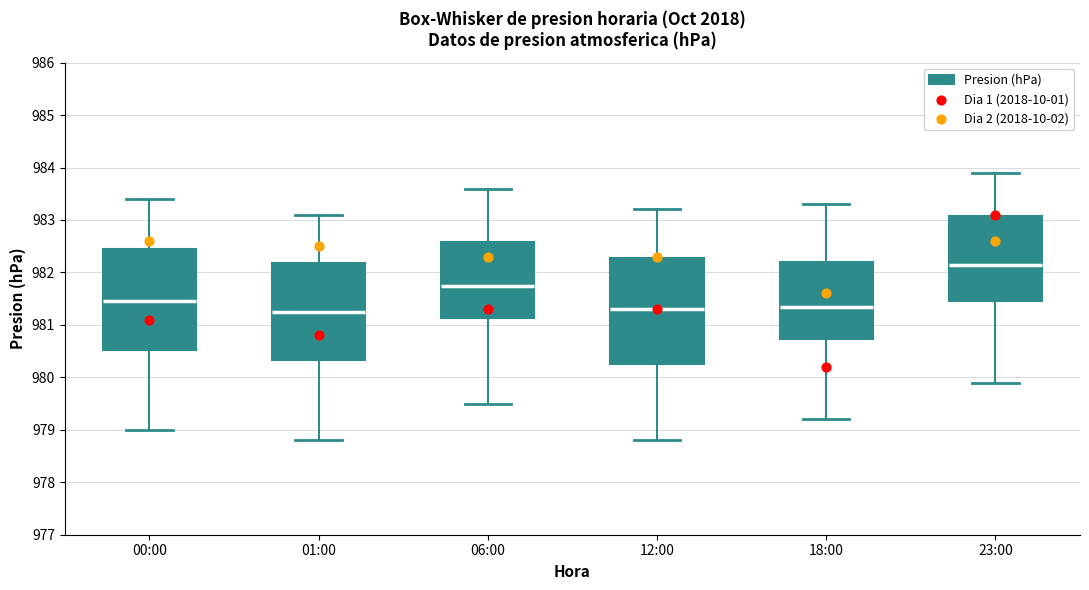

Reading left to right, read every box against the y-axis: the position of its median line, the range the box covers, and the ends of its whiskers. The values are not printed on the chart, so give them approximately, as read against the axis.

00:00: median 981.5, box 980.5 to 982.5, whiskers 979.0 to 983.4
01:00: median 981.3, box 980.3 to 982.2, whiskers 978.8 to 983.1
06:00: median 981.8, box 981.1 to 982.6, whiskers 979.5 to 983.6
12:00: median 981.3, box 980.3 to 982.3, whiskers 978.8 to 983.2
18:00: median 981.4, box 980.7 to 982.2, whiskers 979.2 to 983.3
23:00: median 982.2, box 981.5 to 983.1, whiskers 979.9 to 983.9